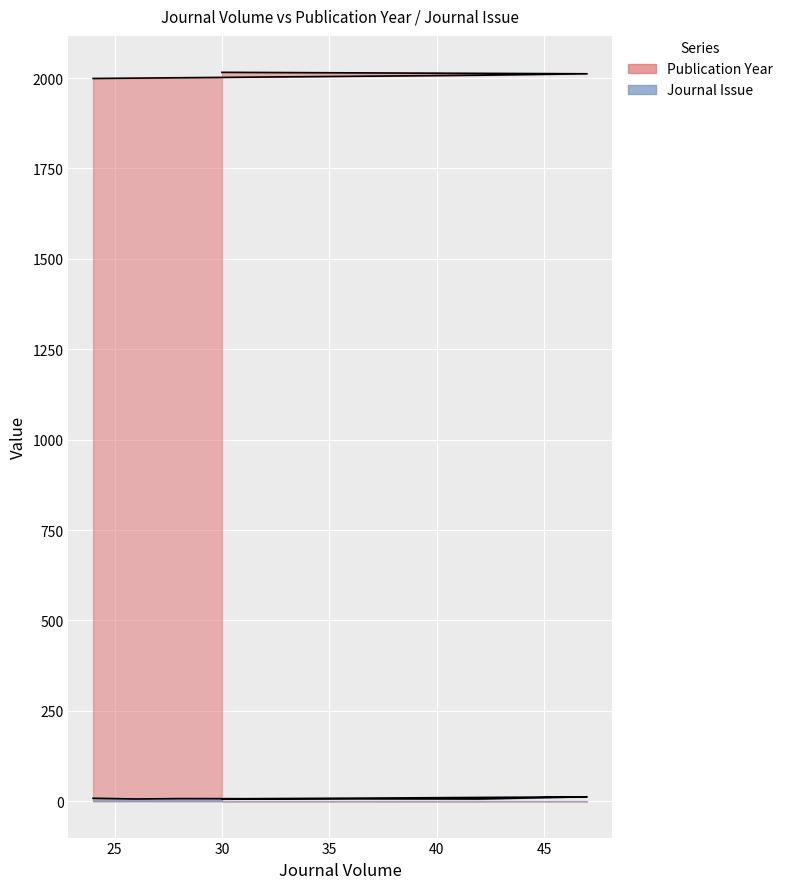

How many values in the Publication Year series are below 2008?

3